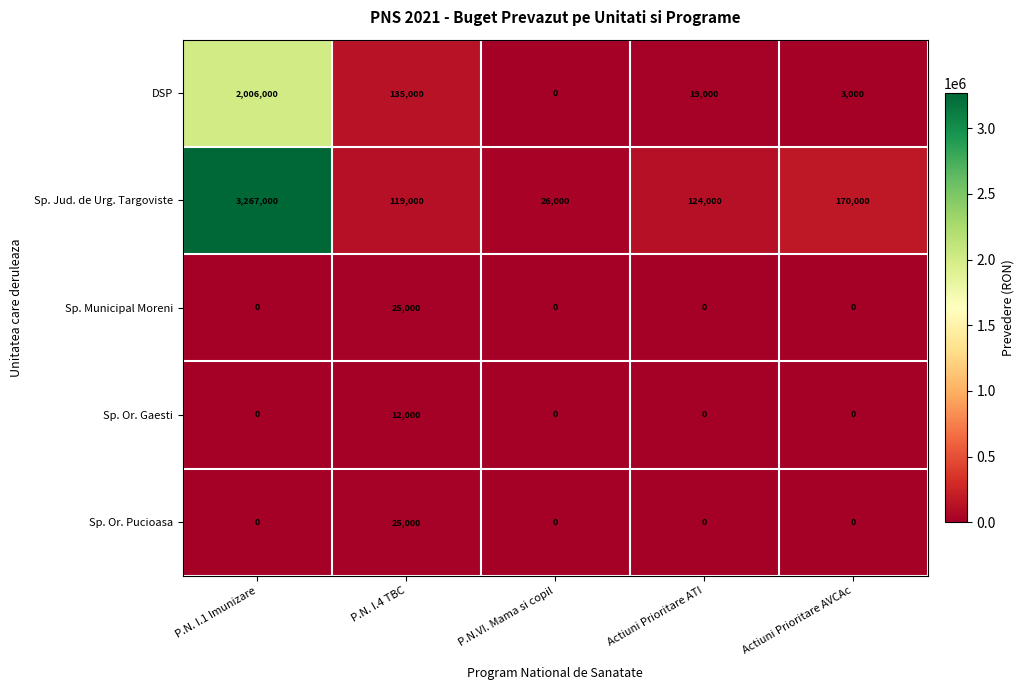

Which label corresponds to the largest value in the chart?

P.N. I.1 Imunizare